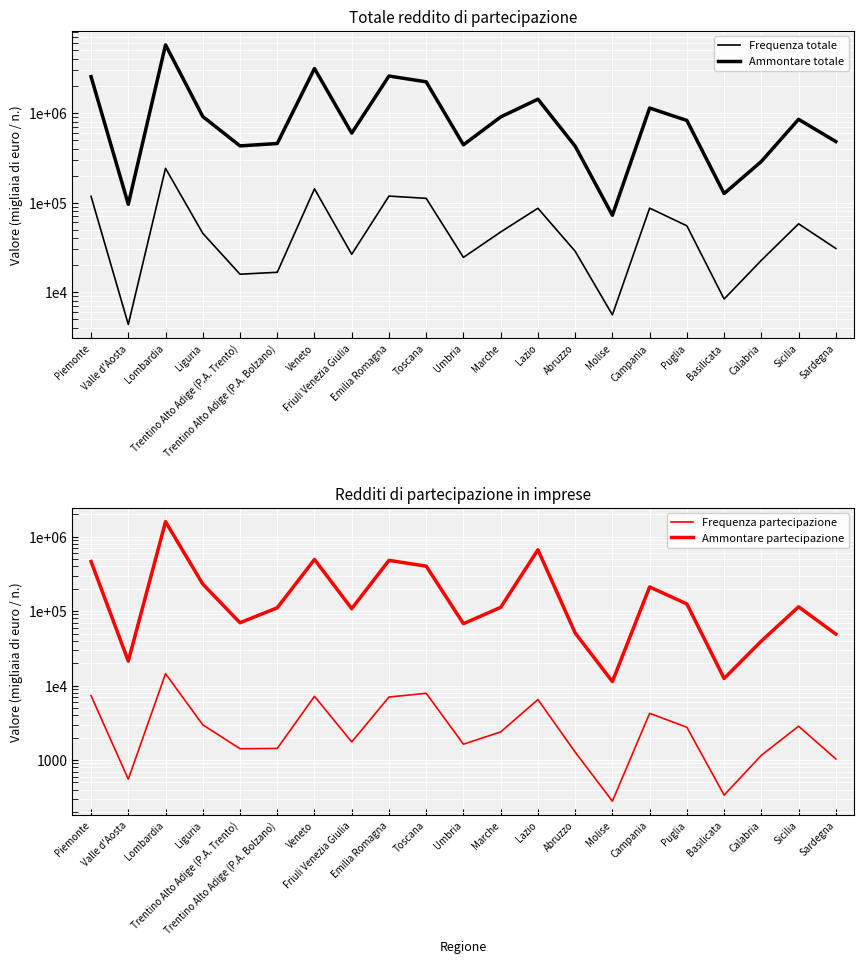

At Calabria, list the series in order from largest to smallest.

Ammontare totale, Ammontare partecipazione, Frequenza totale, Frequenza partecipazione